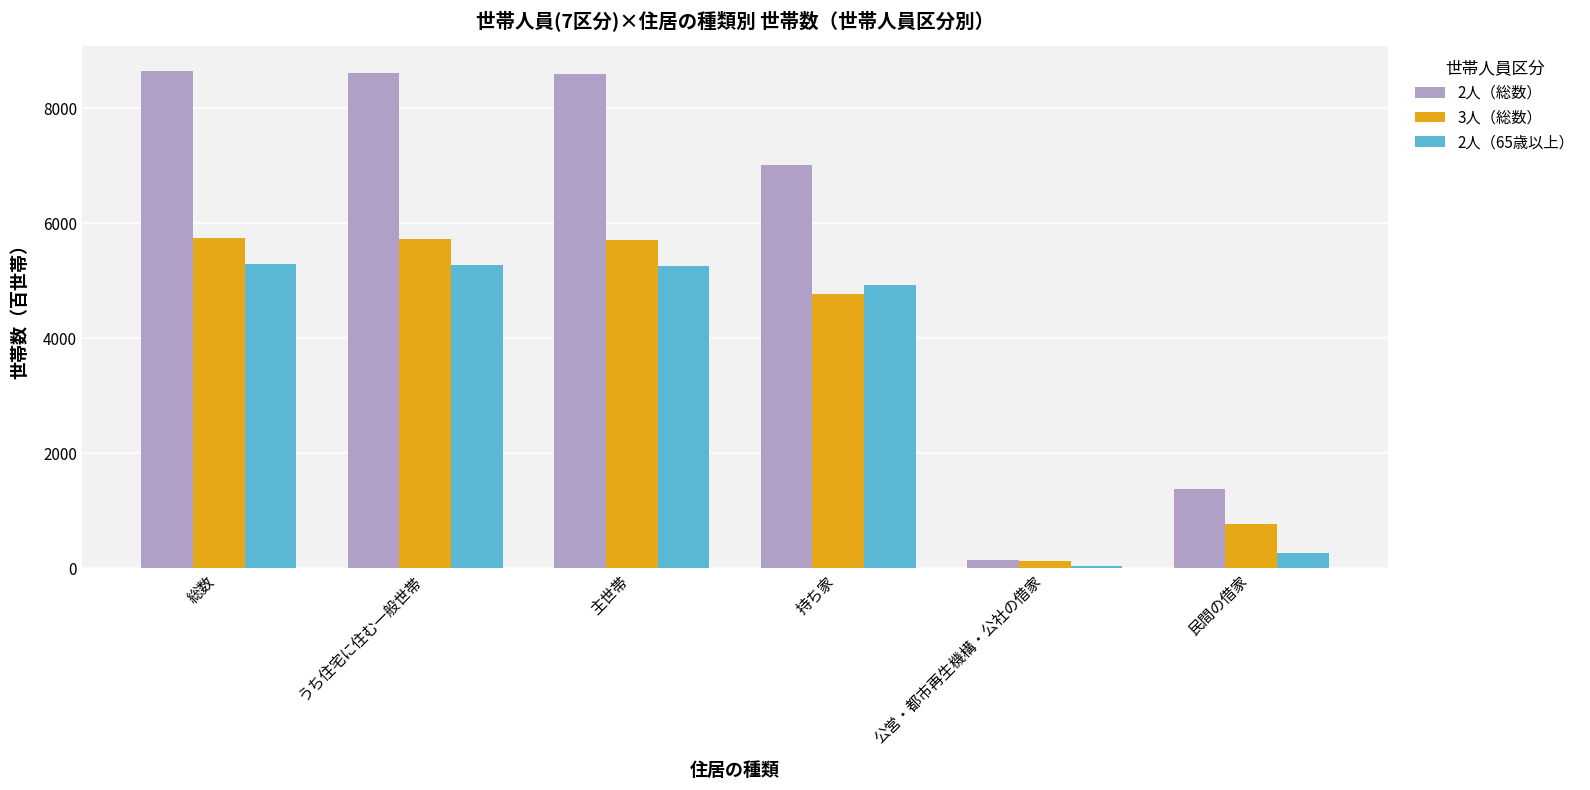

Where is 2人（65歳以上） nearest to the value 2668?

持ち家